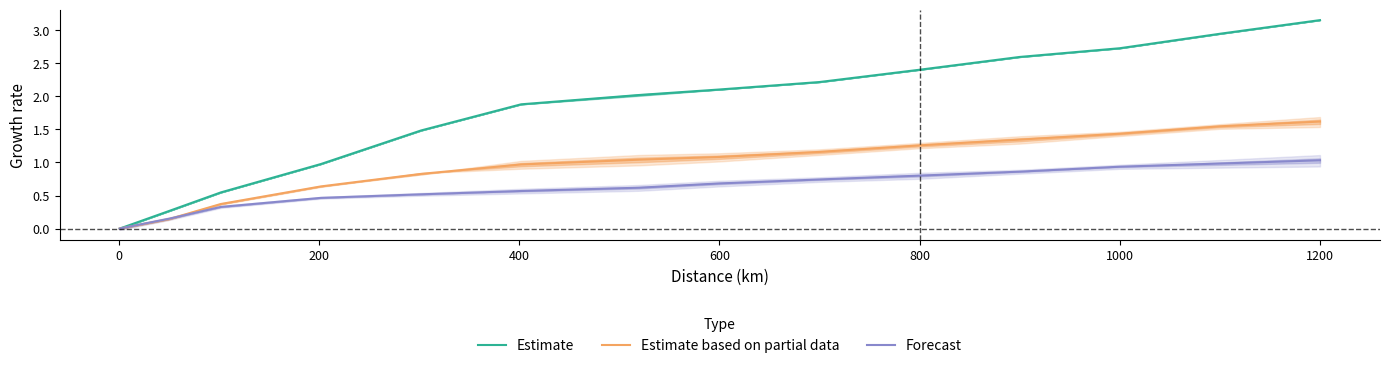

Which category has the highest value in the Estimate based on partial data series?

1200